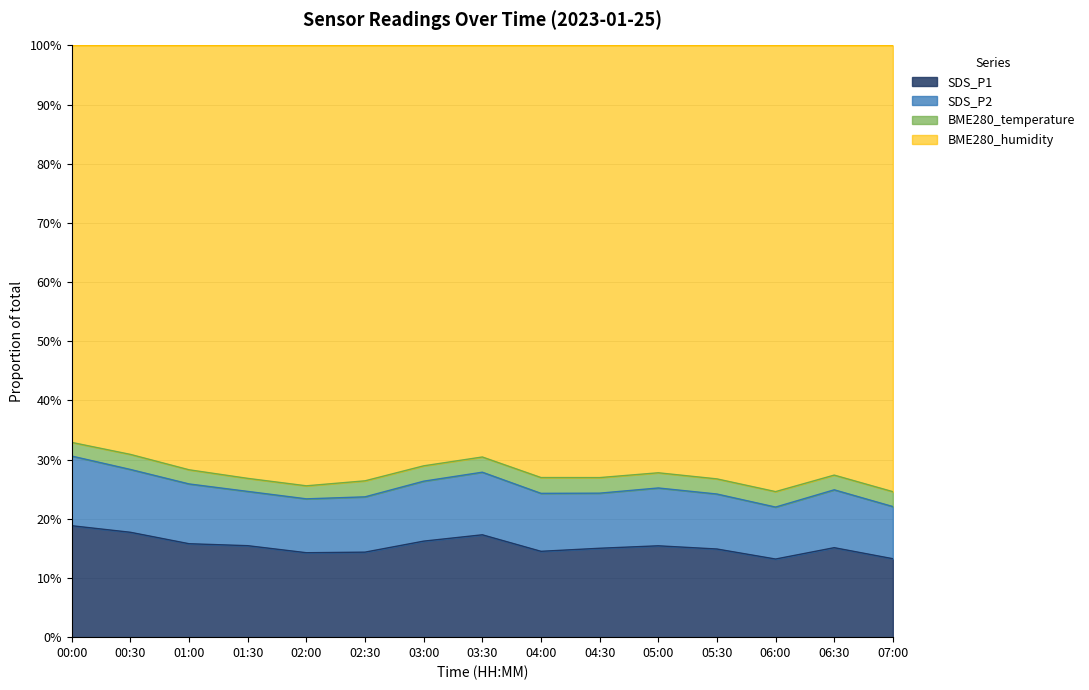

How many data points in SDS_P2 are above 26?

12